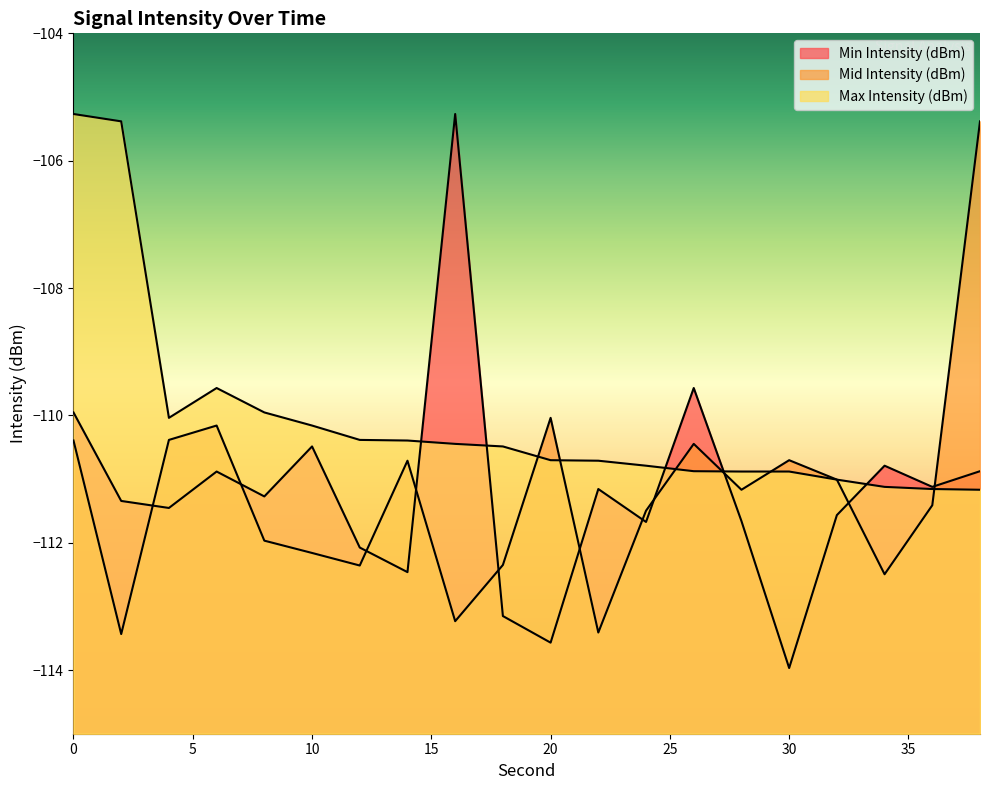

How many lines are shown in the chart?

3